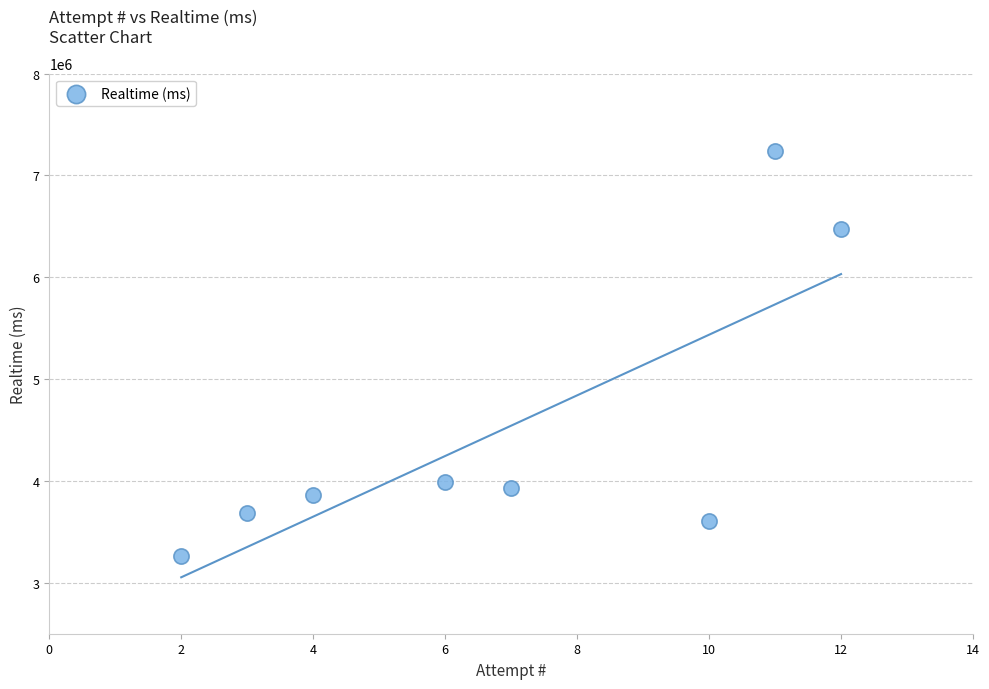

What is the average Y value?

4505765